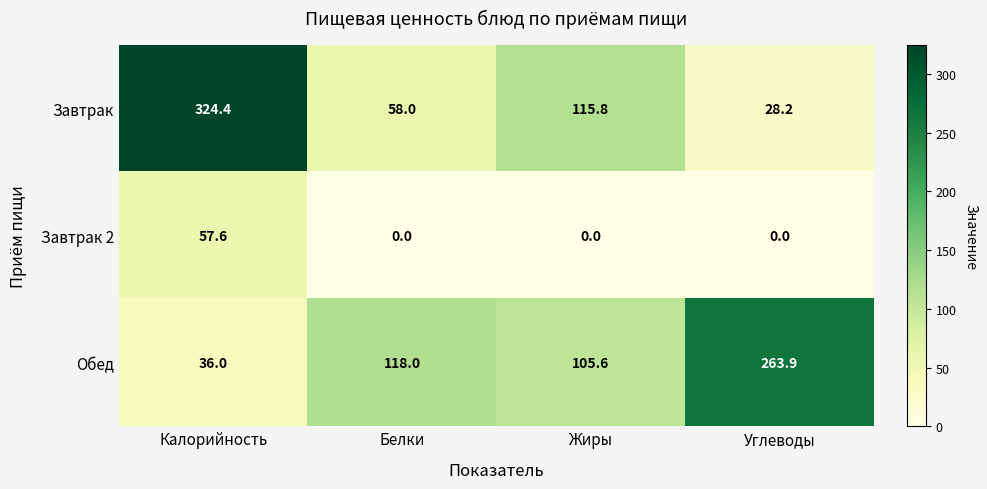

Which category has the lowest value in the Обед series?

Калорийность